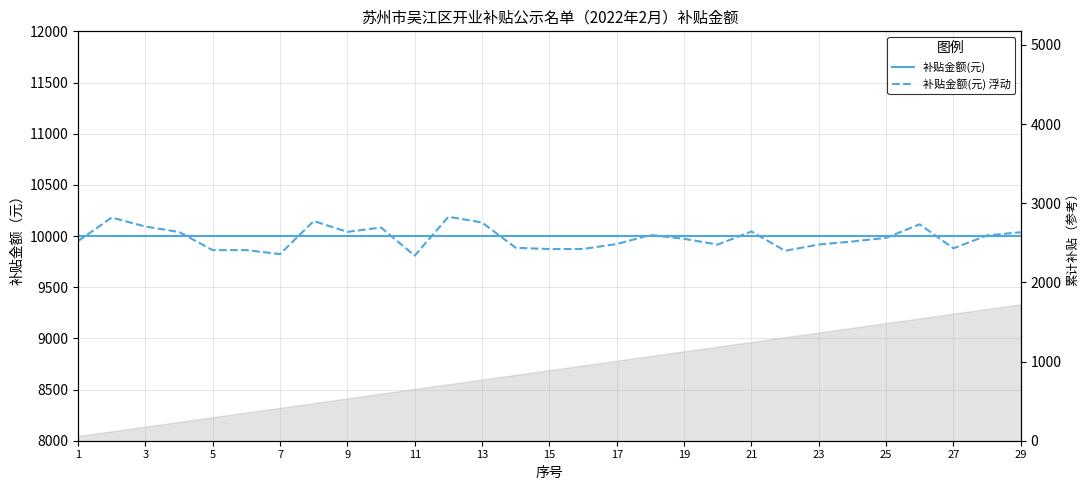

What is the sum of all 补贴金额(元) 浮动 values?

289444.6